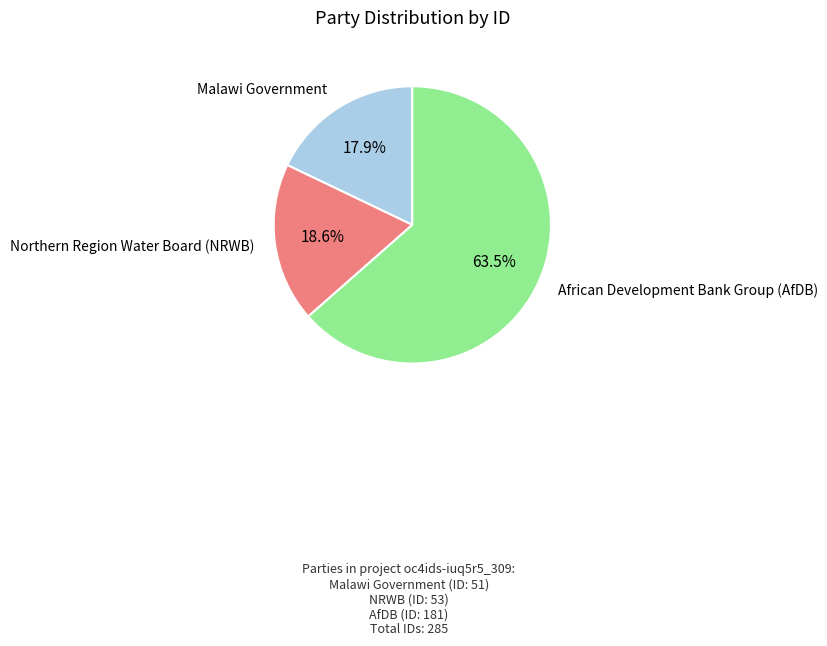

Is there a majority slice in this chart?

Yes